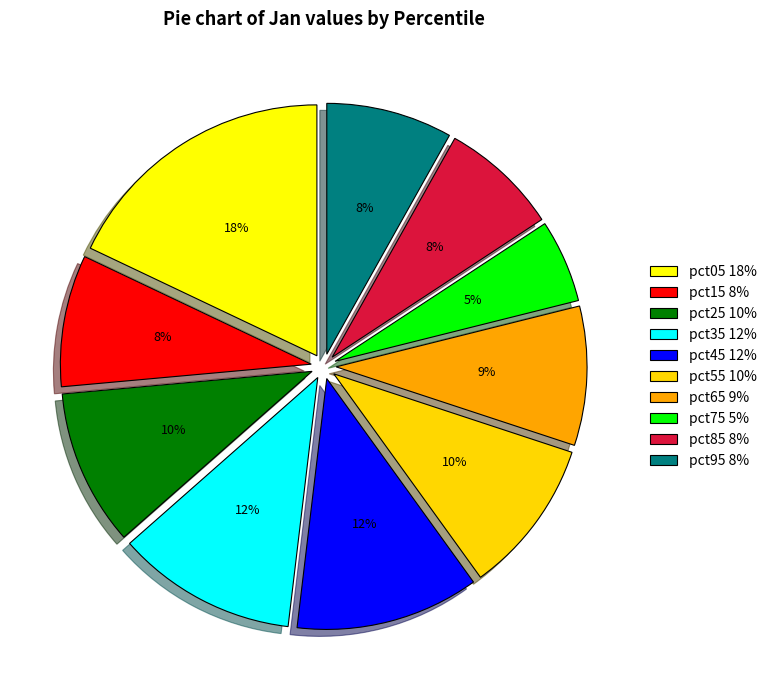

What percentage do pct05 and pct45 together represent?

29.8%